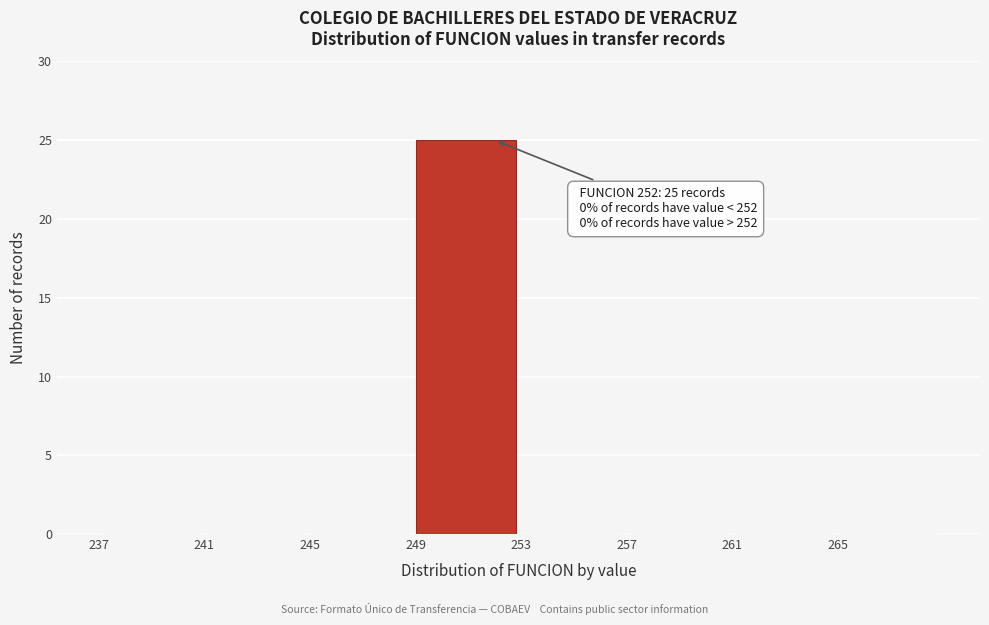

Which range on the x-axis has the tallest bar?

249 to 253